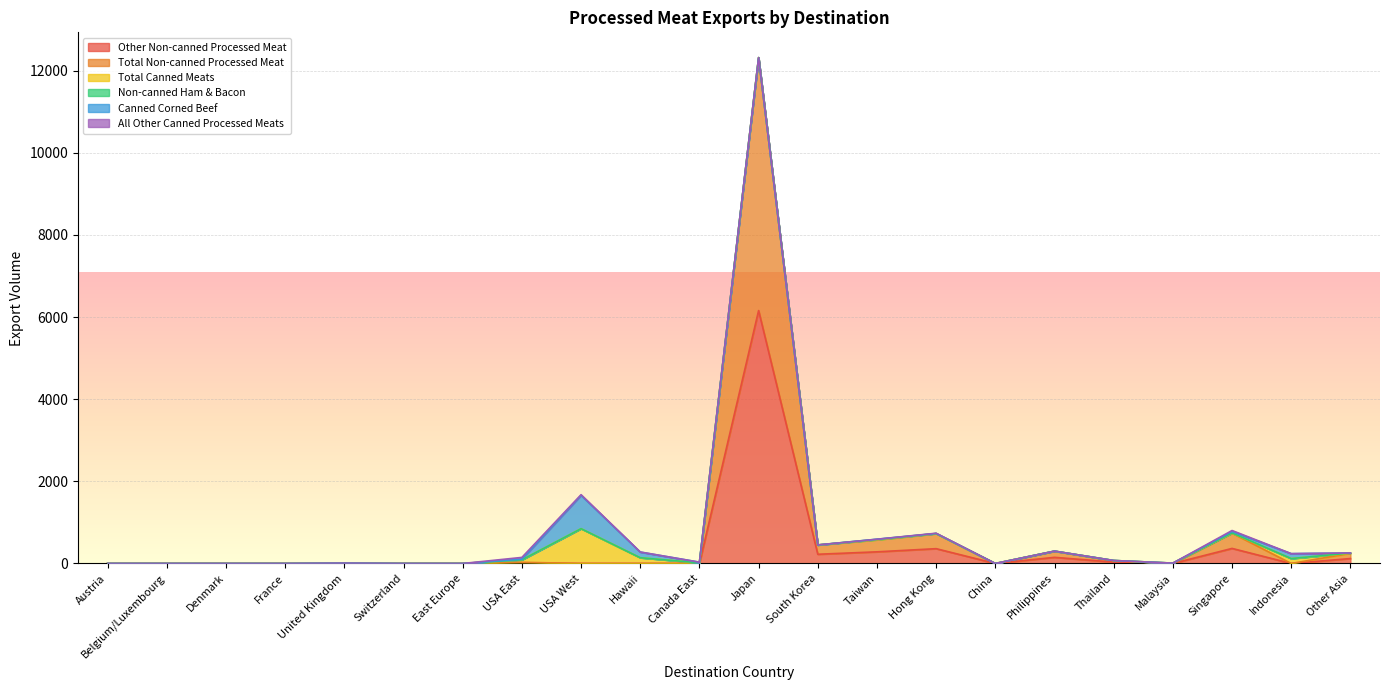

How many data points in Canned Corned Beef are above 0?

8